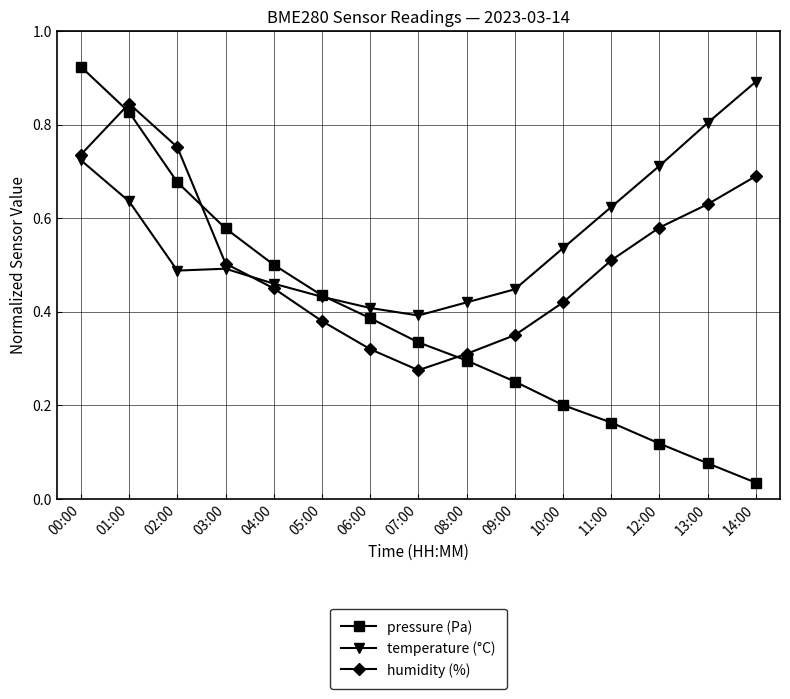

Which series has the widest spread of values?

pressure (Pa)